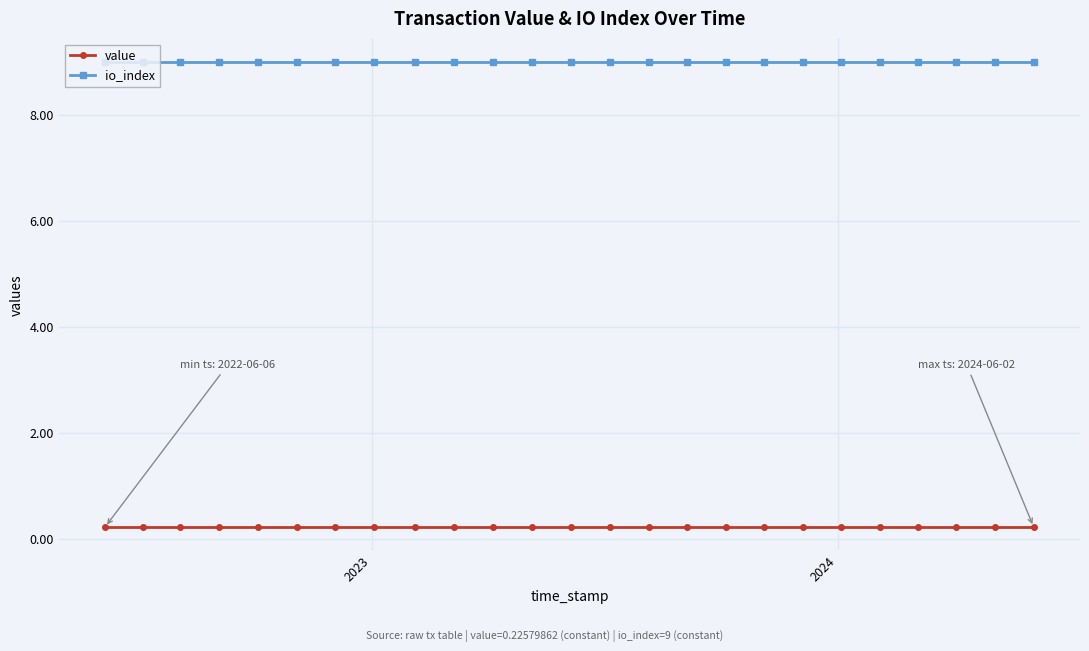

List the series in order of their overall mean, highest first.

io_index, value